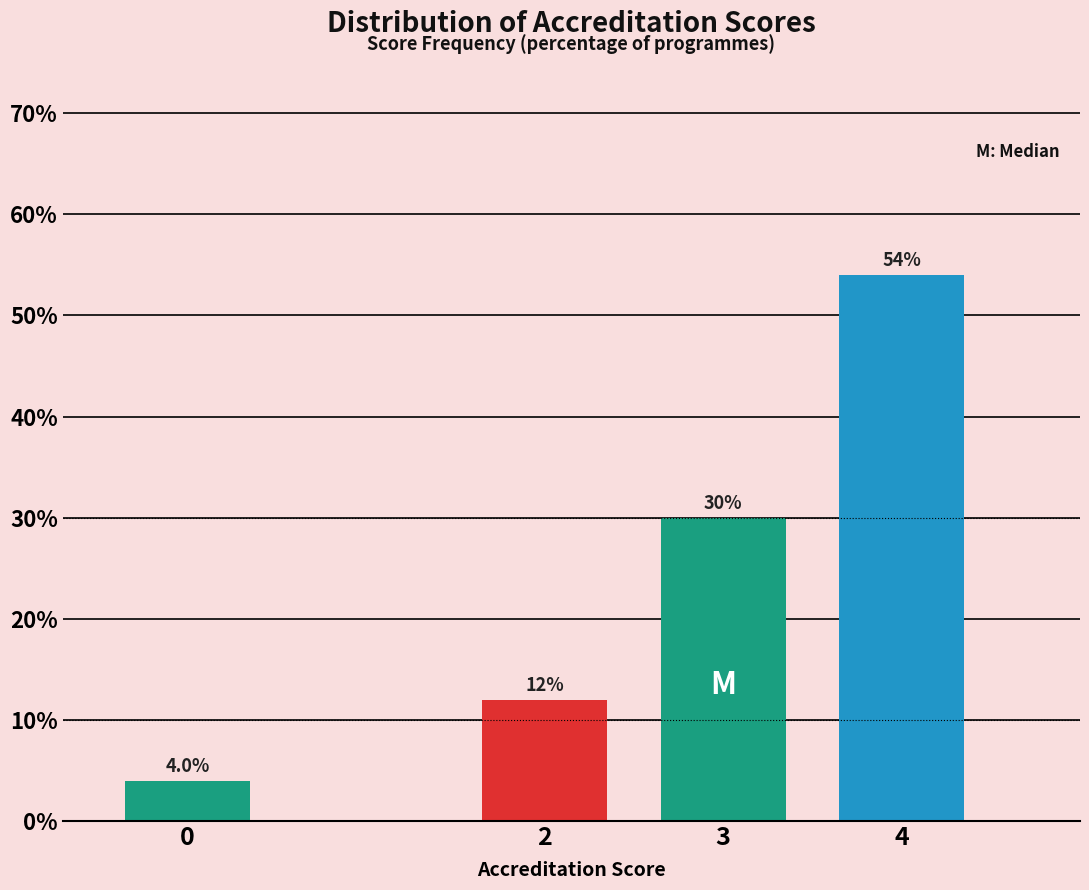

Reading right to left, transcribe all the data shown in this chart.

4=54	3=30	2=12	0=4